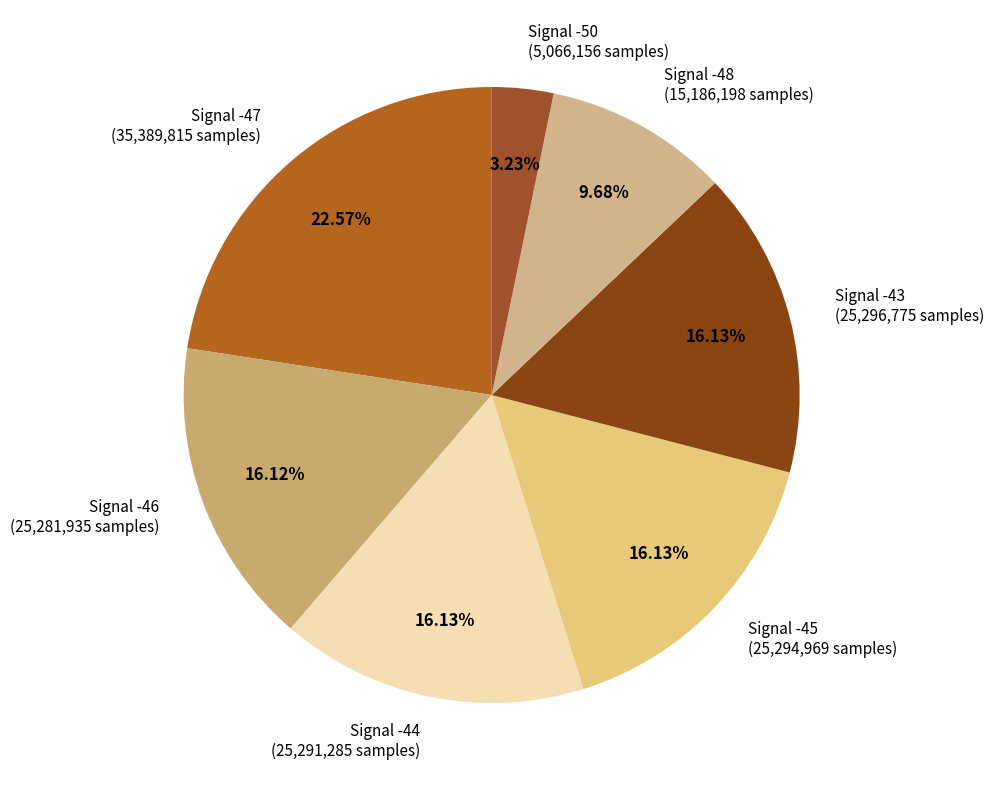

How many segments does this pie chart have?

7